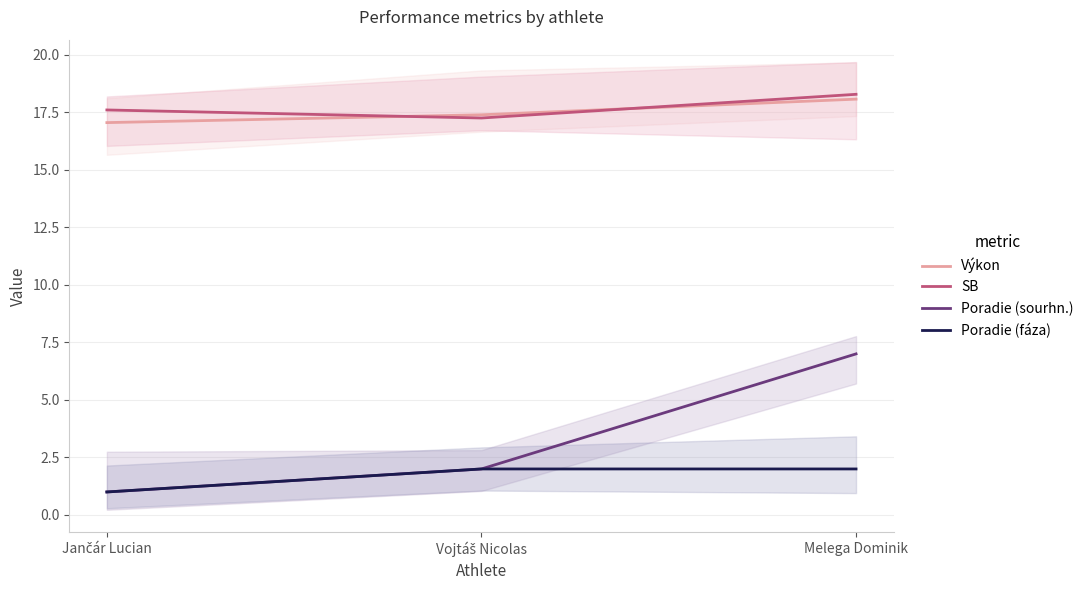

Which category has the lowest value in the Poradie (fáza) series?

Jančár Lucian